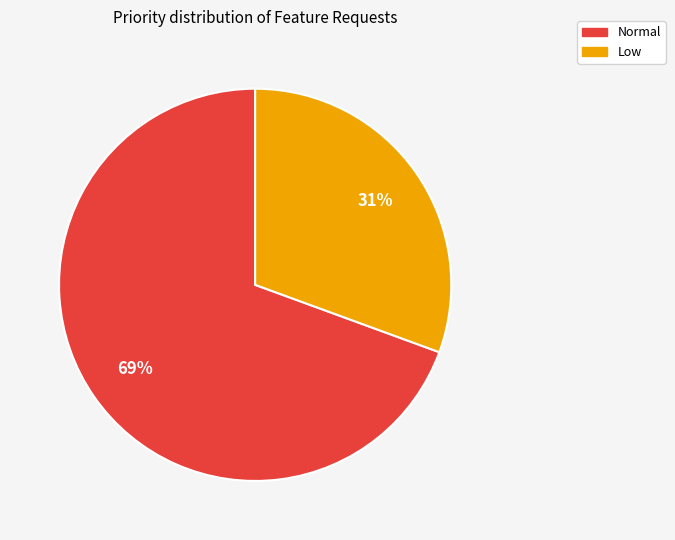

Is there any slice that represents more than half of the pie?

Yes